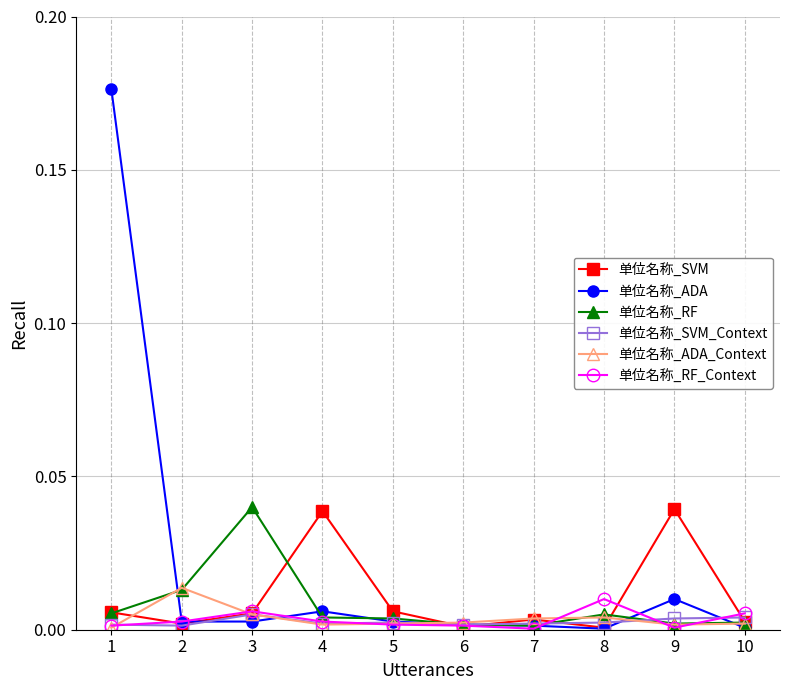

How many data points does each series have?

10